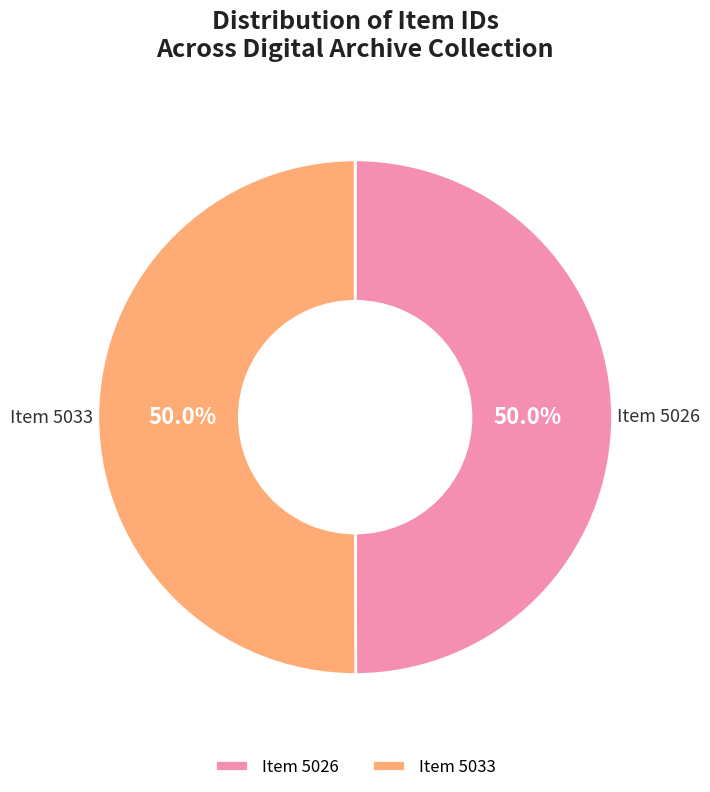

Do Item 5033 and Item 5026 together represent more than half of the pie?

Yes